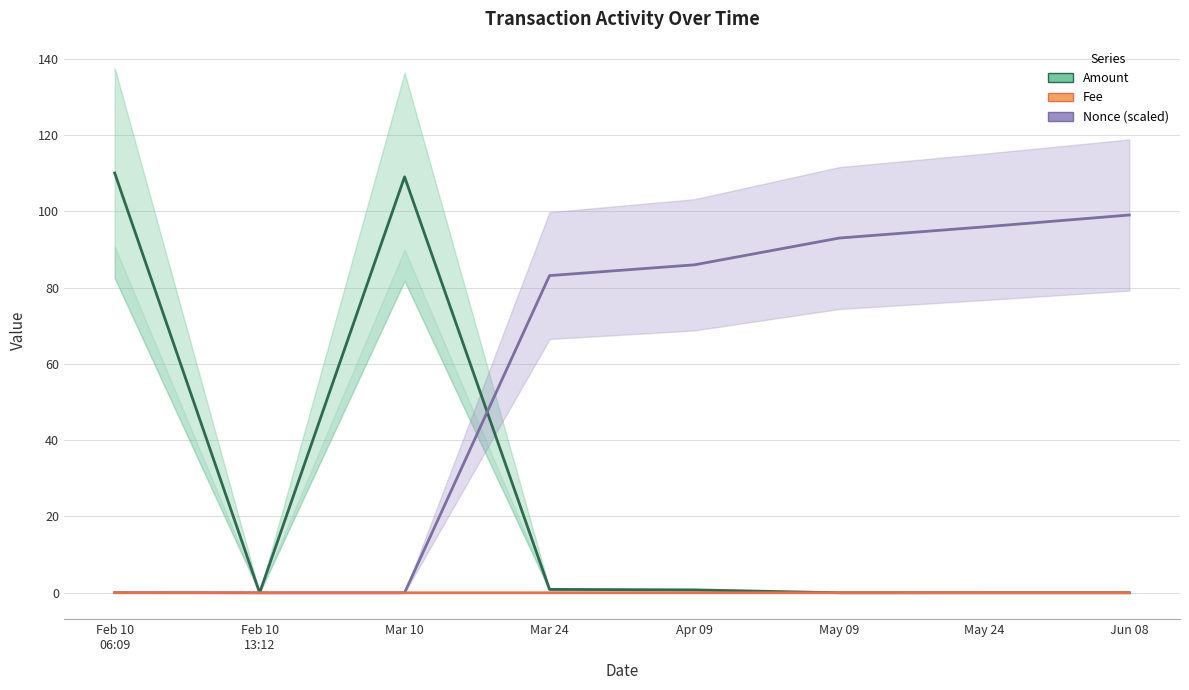

True or false: Amount has a value of 0.9 at Mar 24.

True